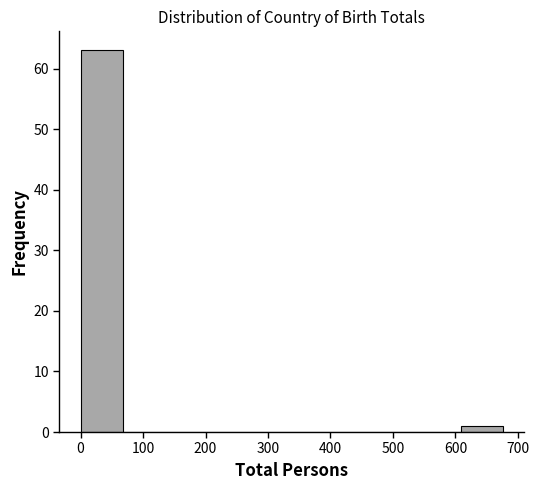

Which range on the x-axis has the tallest bar?

0 to 70